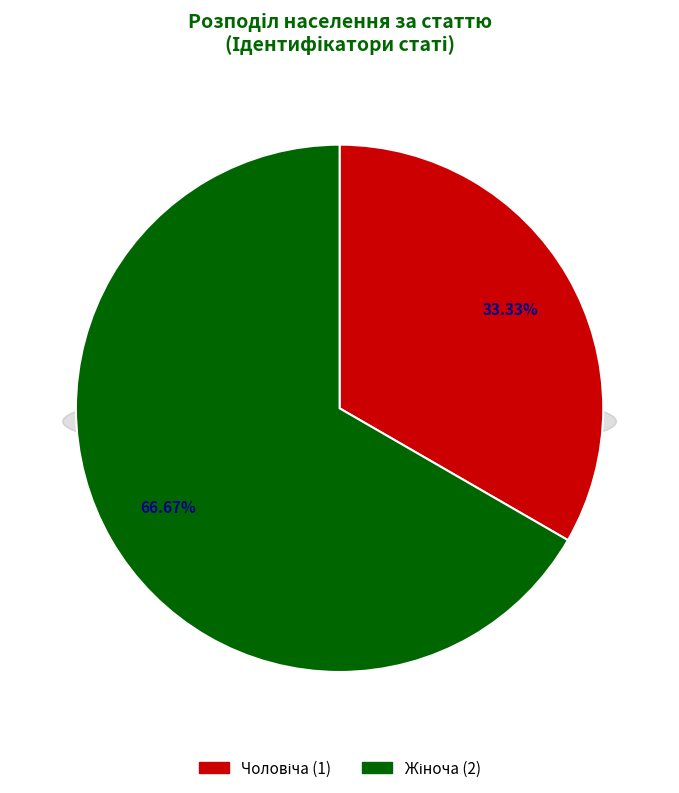

Count the number of slices in the pie.

2